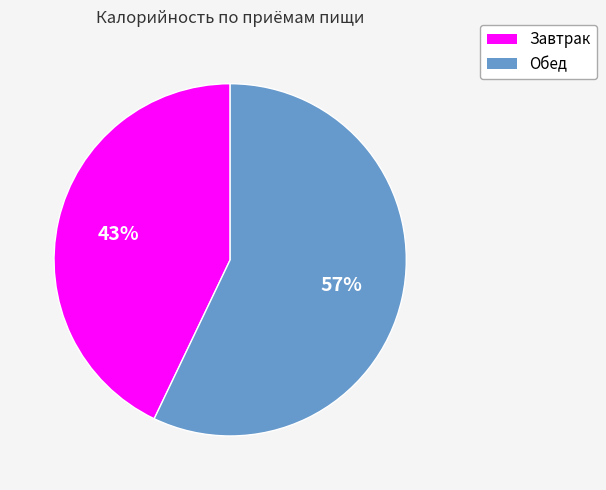

To the nearest percent, what portion does Обед represent?

57%